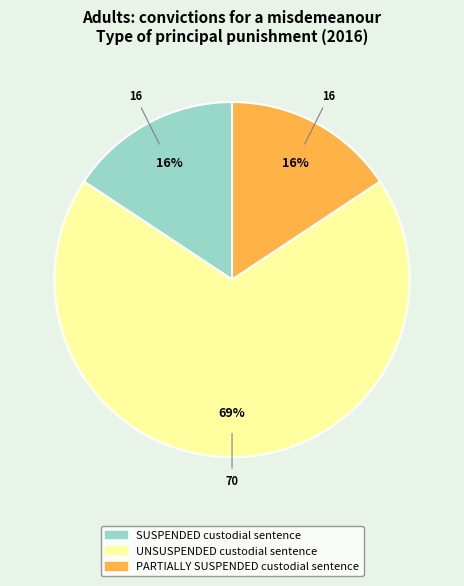

Between UNSUSPENDED custodial sentence and SUSPENDED custodial sentence, which is larger?

UNSUSPENDED custodial sentence